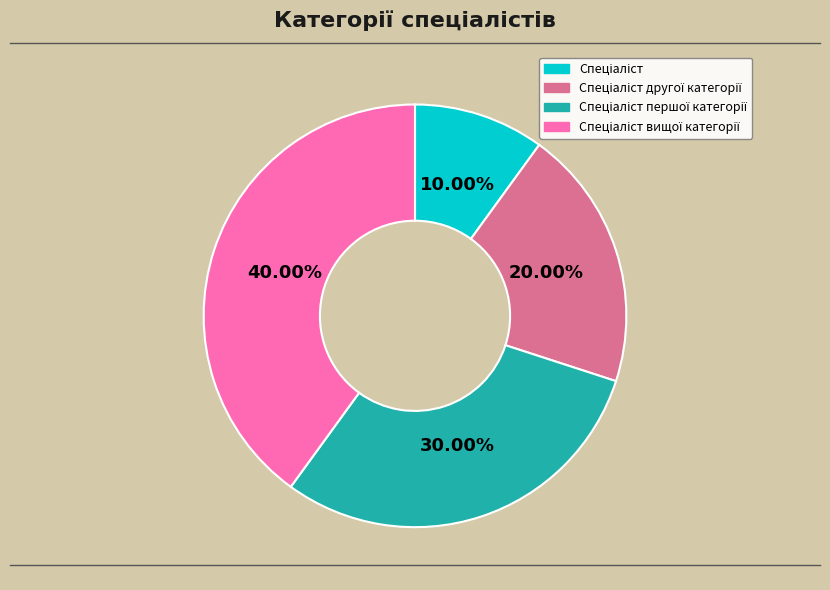

Is there a majority slice in this chart?

No